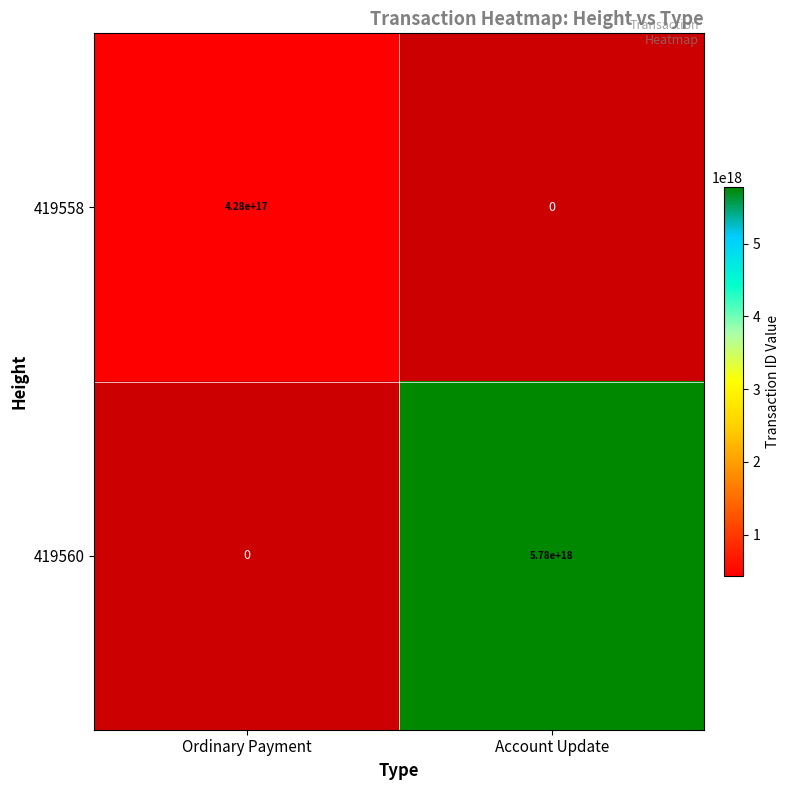

Is it true that 419558 equals 629866611024616960 at Ordinary Payment?

False